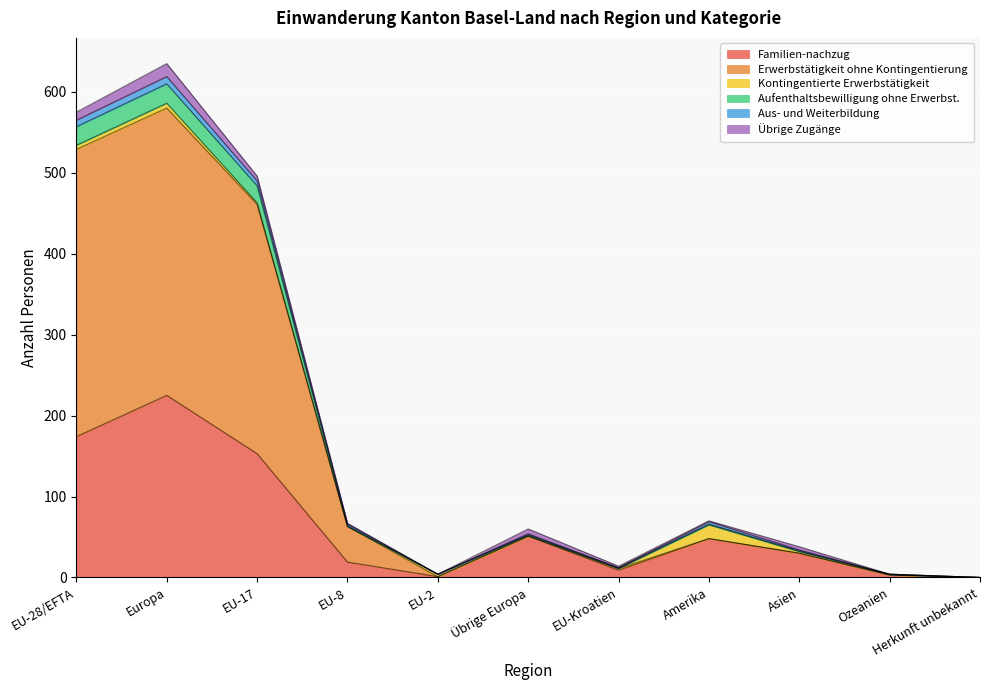

What is the maximum value for Familien-nachzug?

225